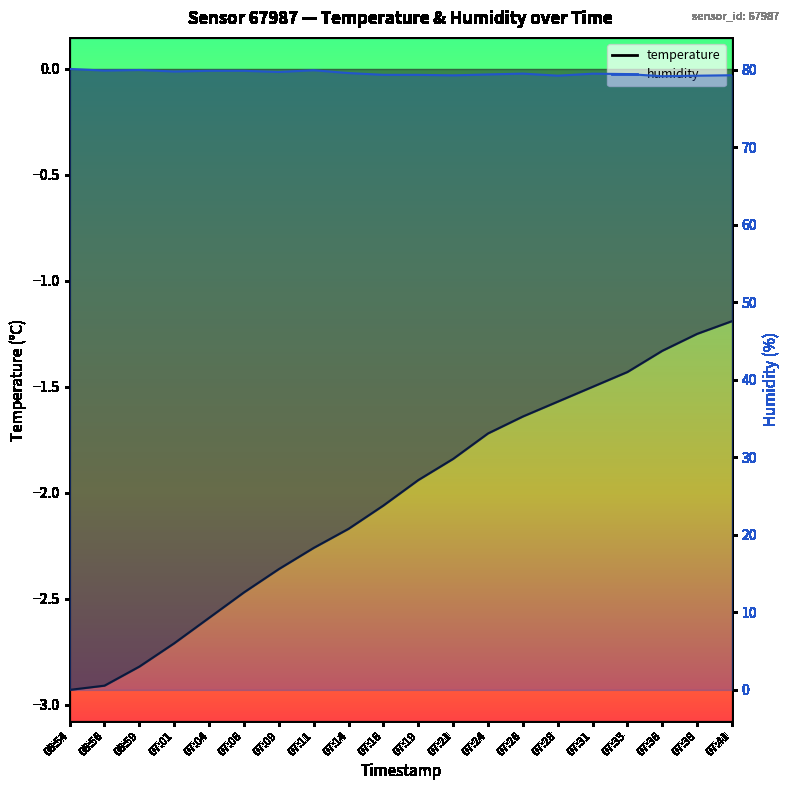

At which category is the sum across all series the highest?

07:41